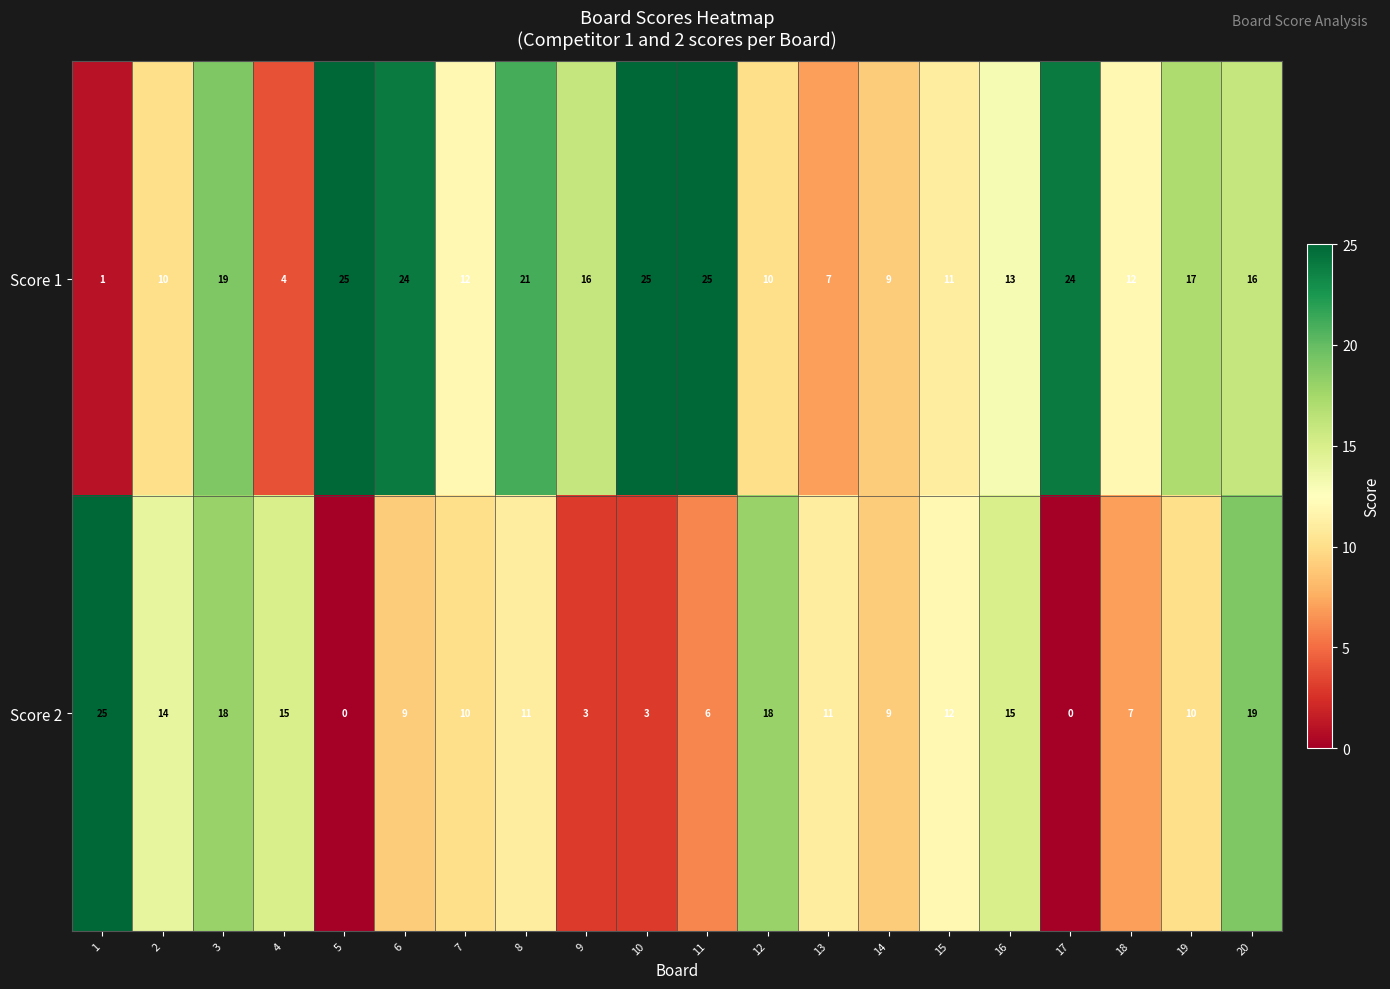

The value of Score 2 at 7 is 10. True or false?

True